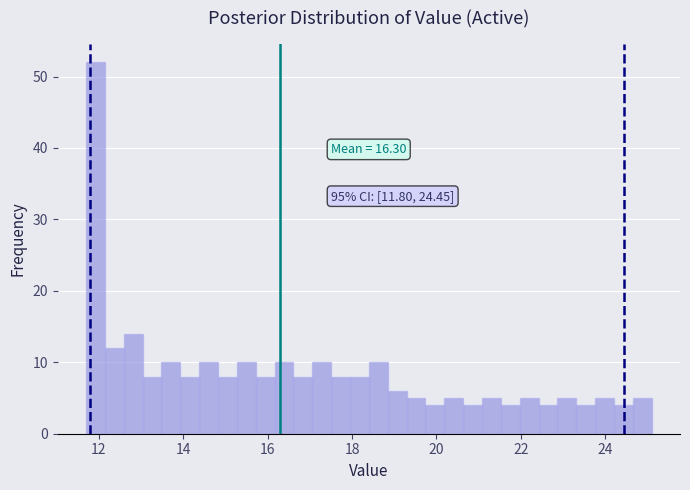

Around what value on the x-axis is the tallest bar? Give the approximate position of its centre, as read against the axis.

12.0